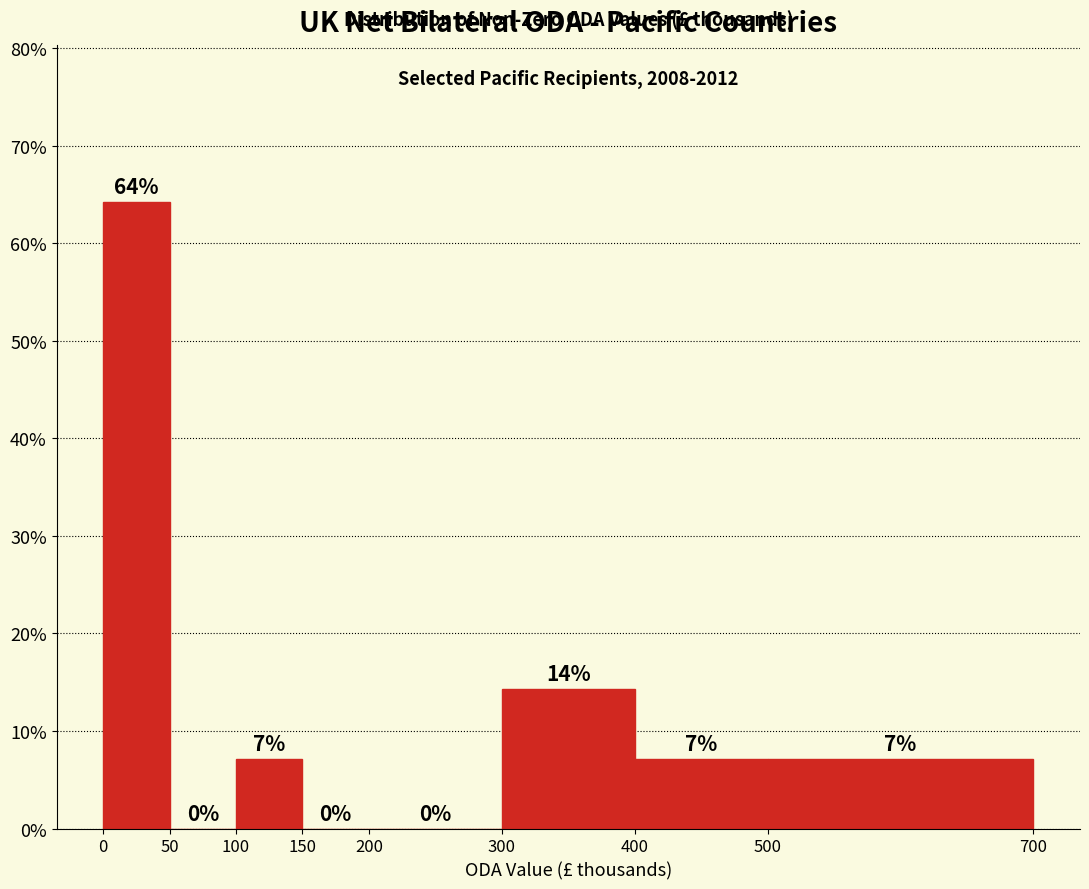

Over which range of the x-axis is the bar tallest?

0 to 50